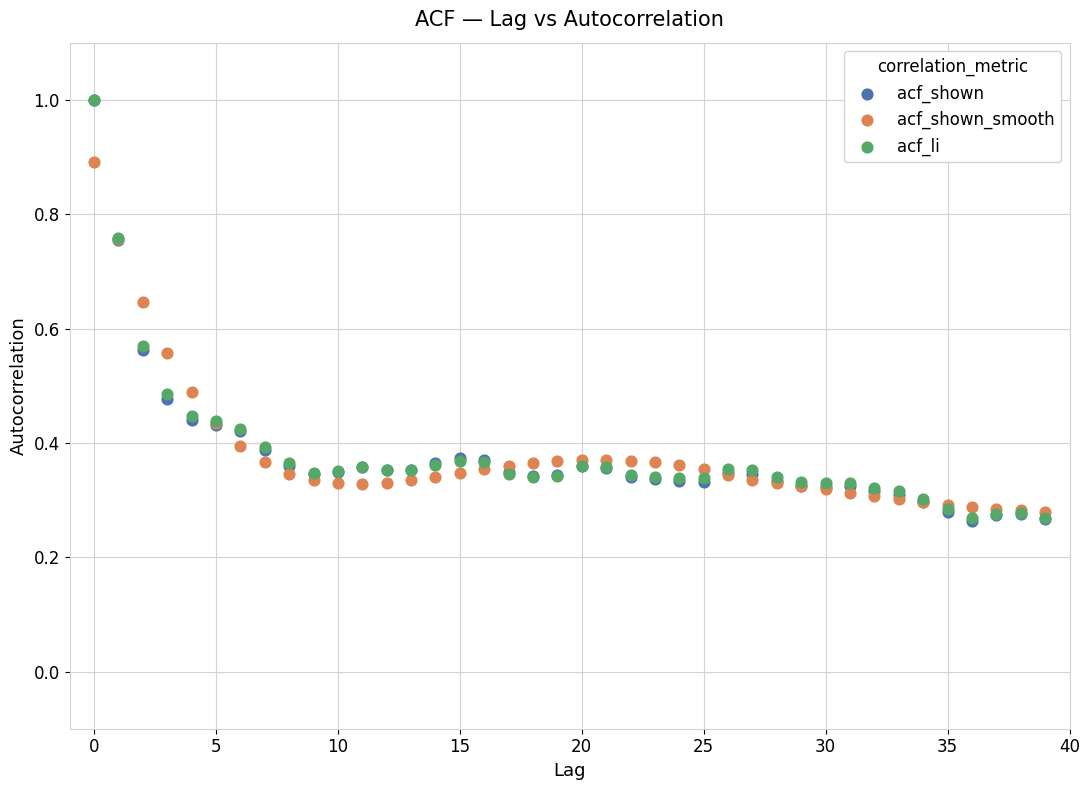

What are all the series names shown in the legend?

acf_shown, acf_shown_smooth, acf_li